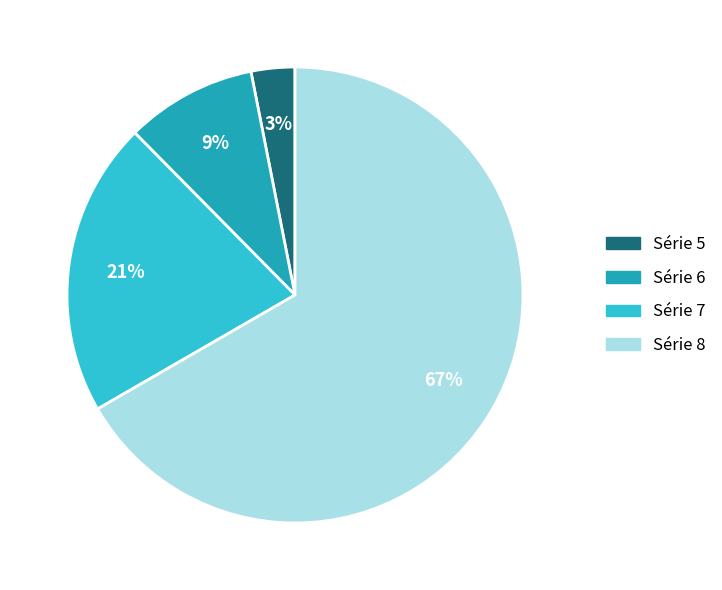

True or false: Série 7 accounts for 28% of the total.

False